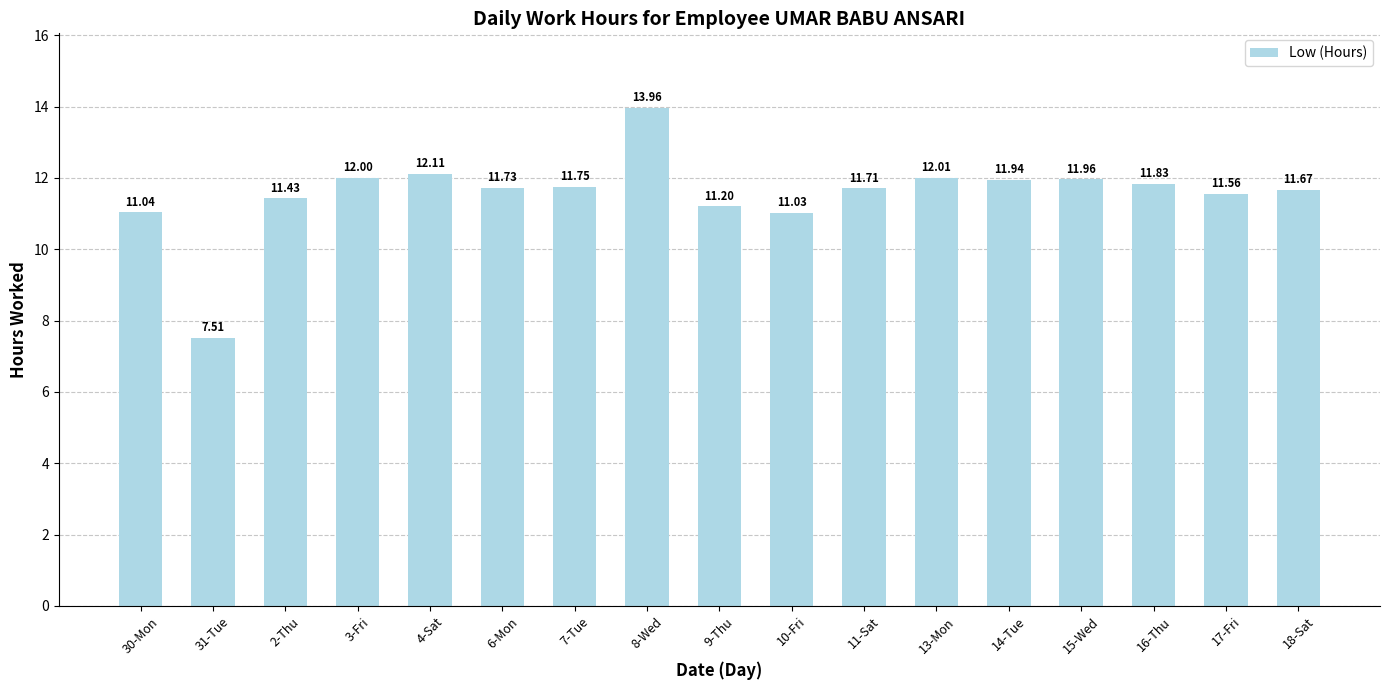

Is it true that the value at 3-Fri is 16.6?

False